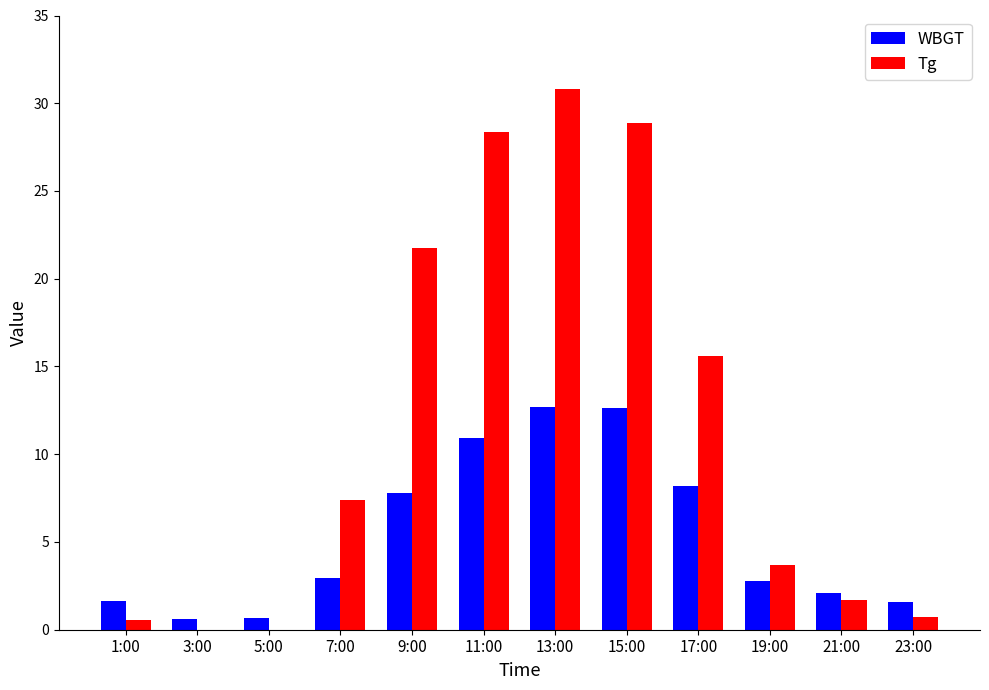

What is the label of the 12th bar from the left?

23:00